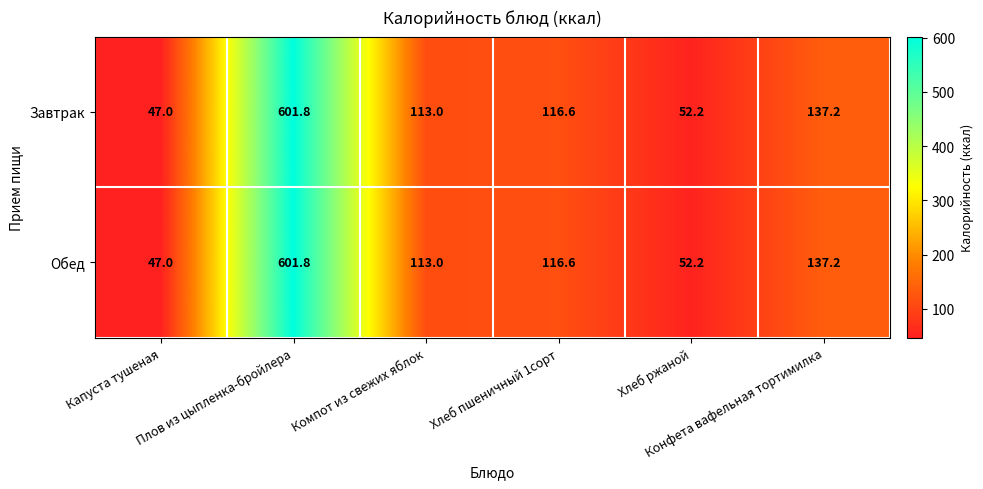

What is the total value across all series at Капуста тушеная?

94.0